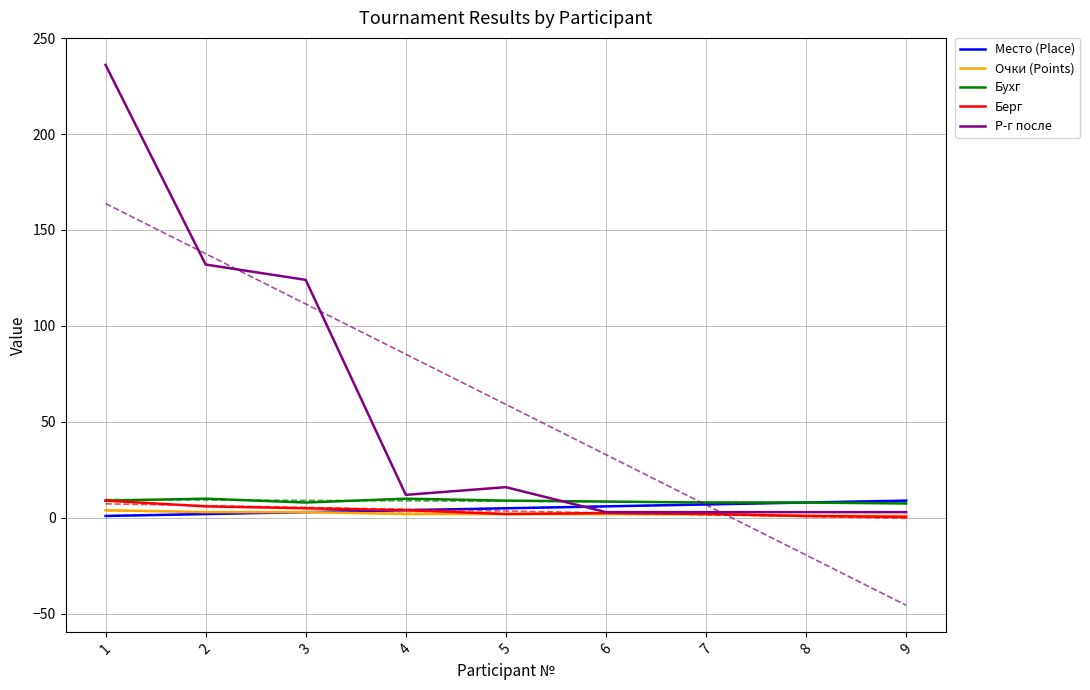

What is the sum of all Берг values?

32.0